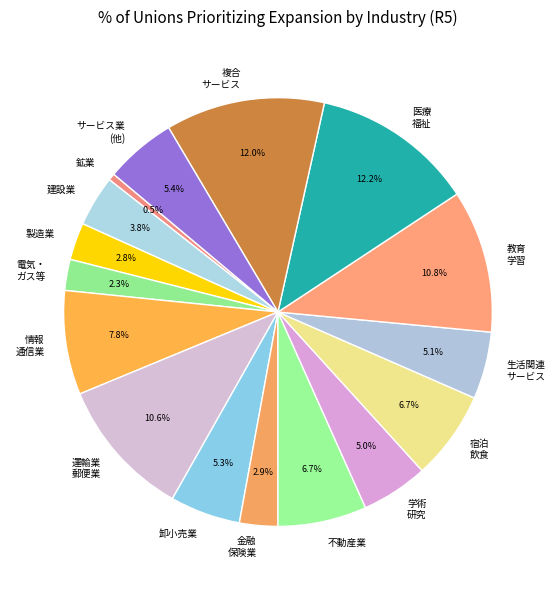

What is the ratio of the value at 製造業 to the value at 卸小売業?

0.5